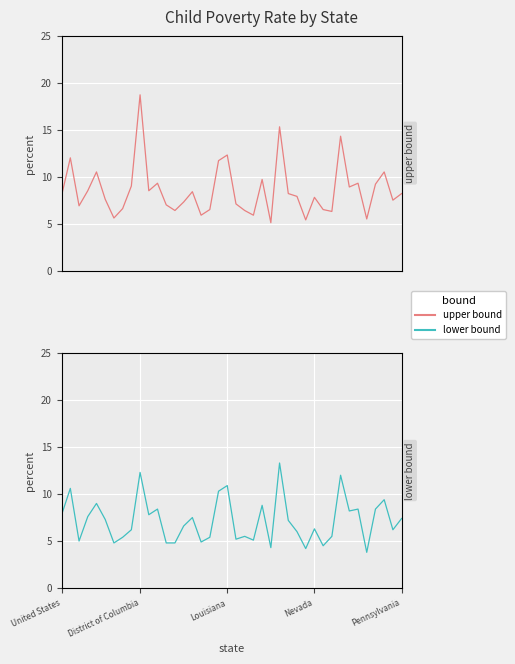

What is the spread (max minus min) of values at 21?

0.9